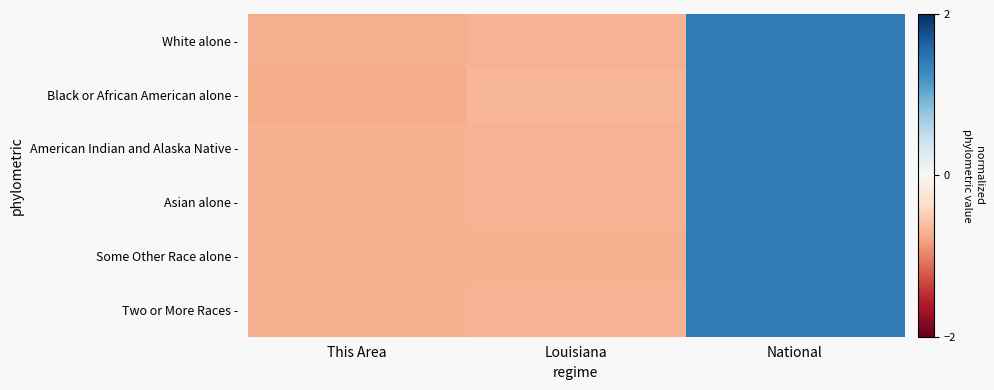

What is the total value across all series at National?

8.5